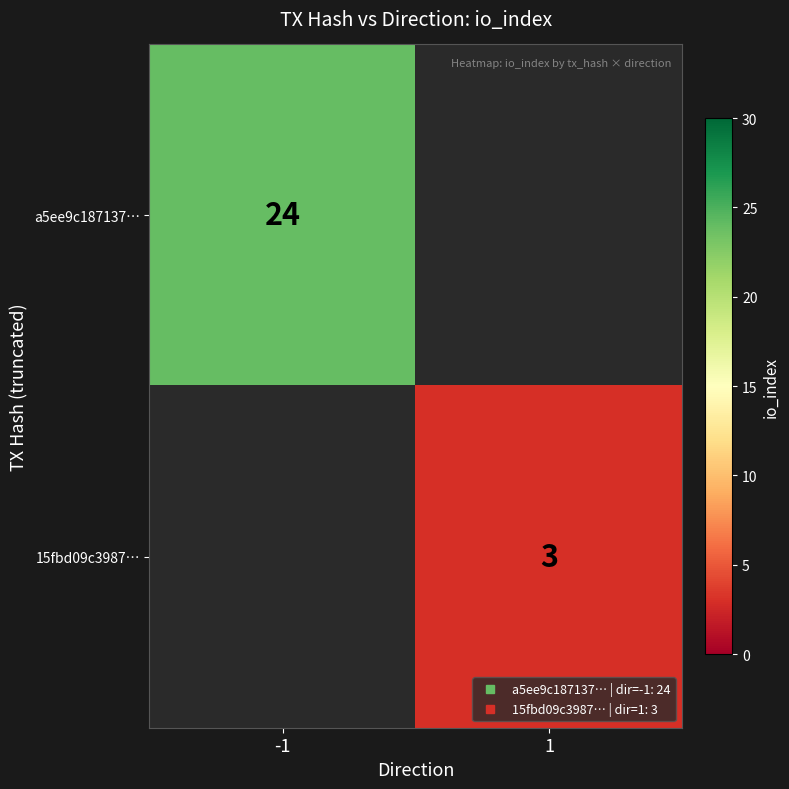

Between 1 and -1, which is larger?

-1